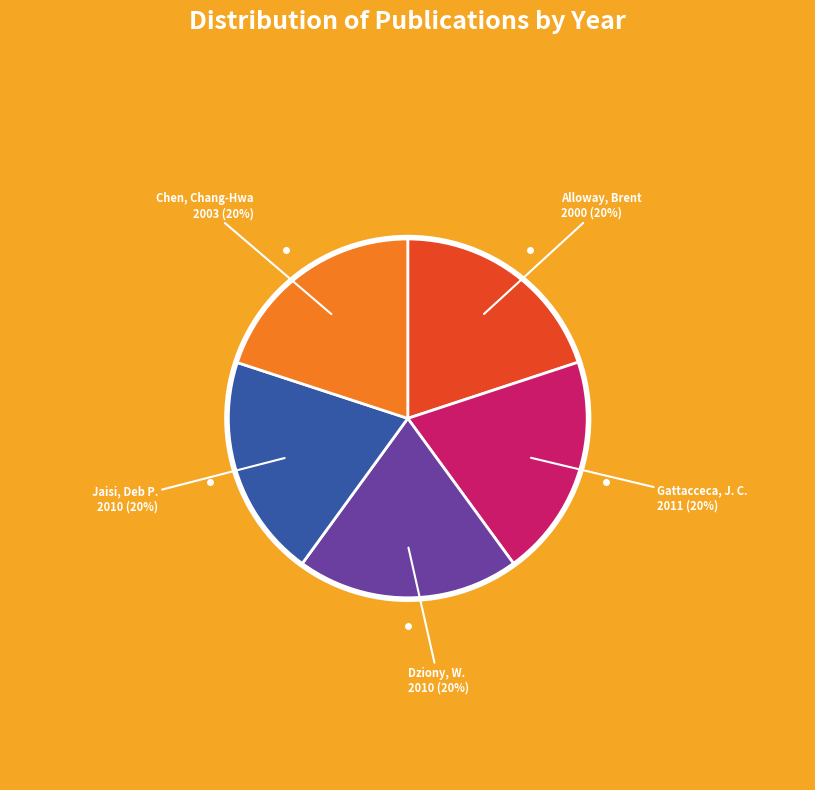

To the nearest percent, what is the average slice percentage?

20%